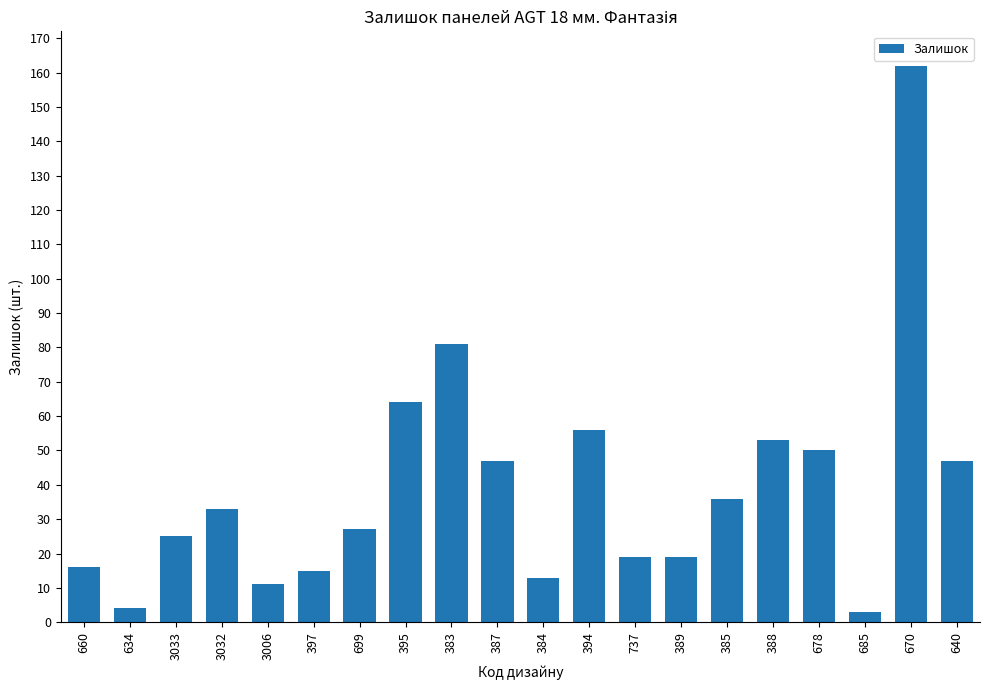

What is the average value?

39